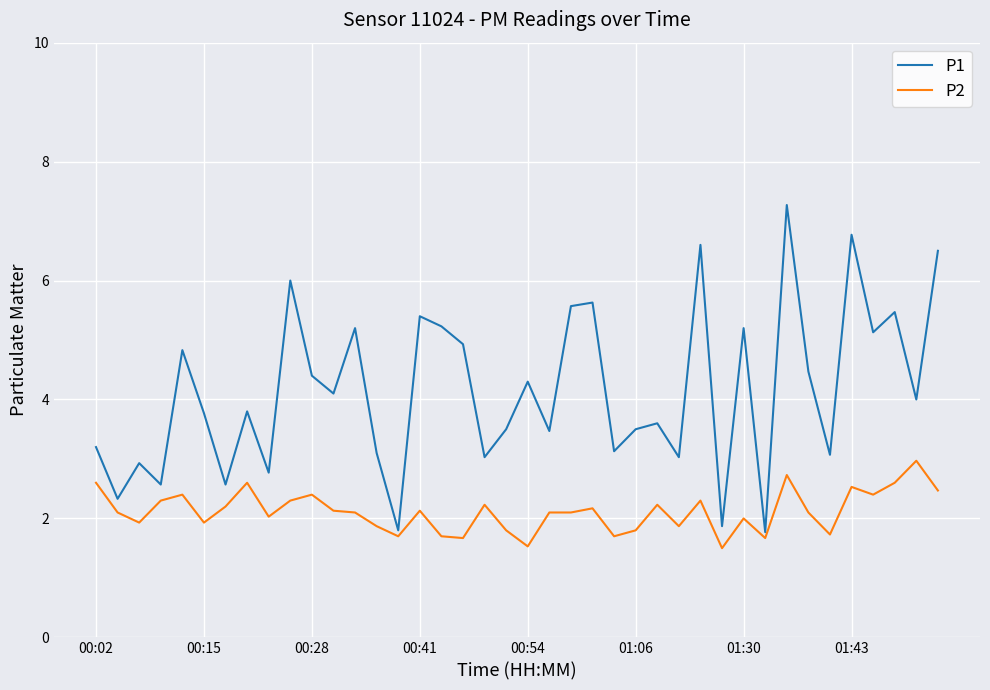

What is the sum of all P1 values?

165.8